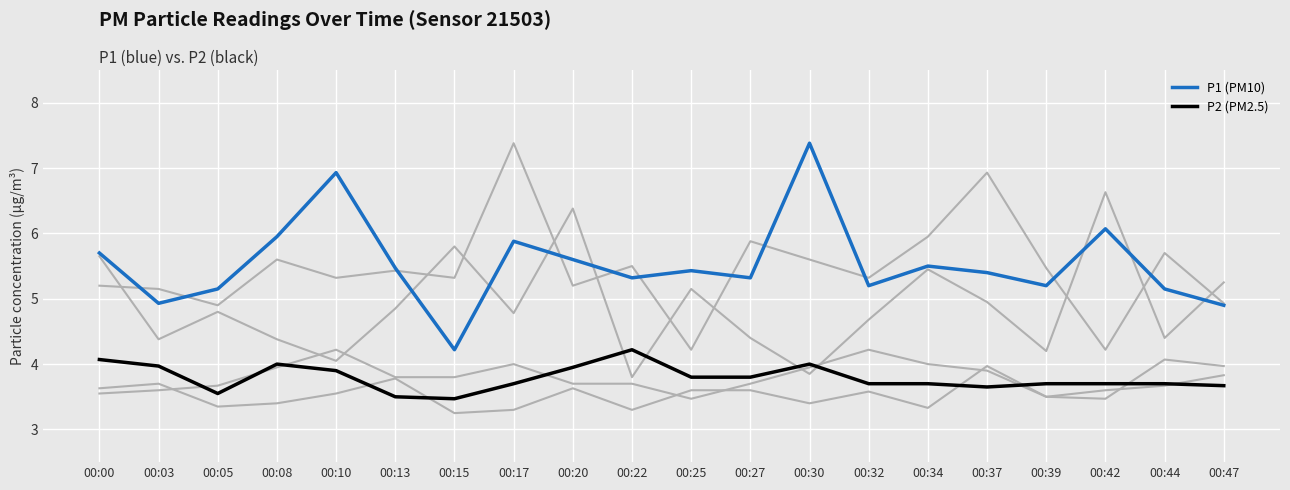

How many lines are shown in the chart?

6